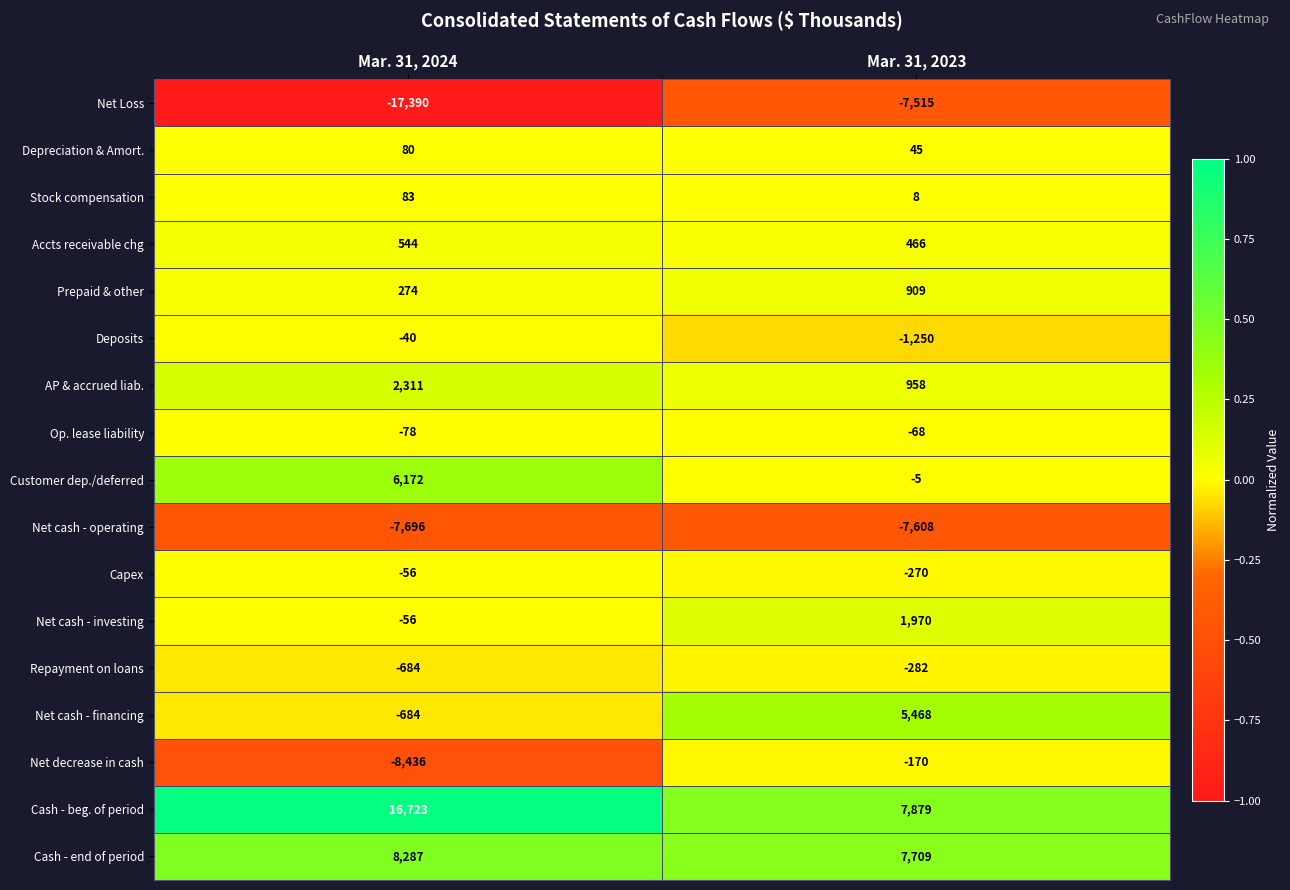

Which series has the largest total across all categories?

Cash - beg. of period